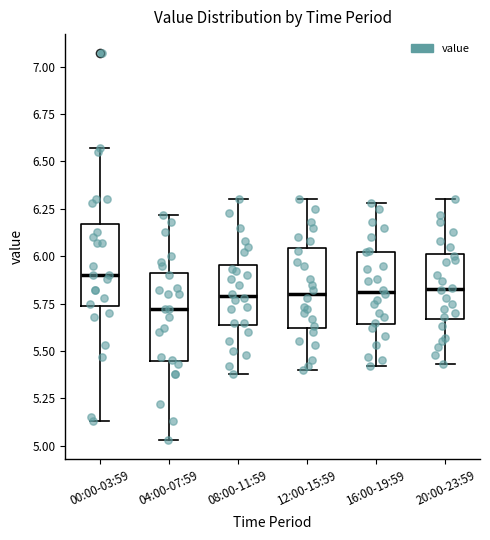

Which box has the highest median line?

00:00-03:59